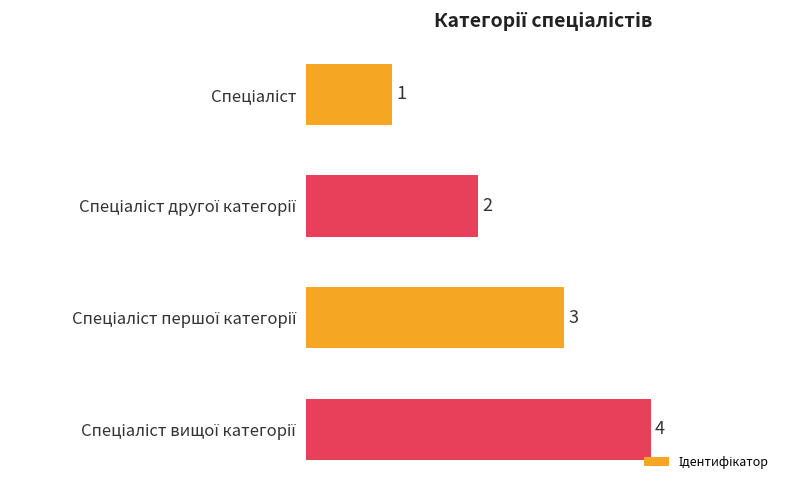

Count the values in the range 2 to 4.

3